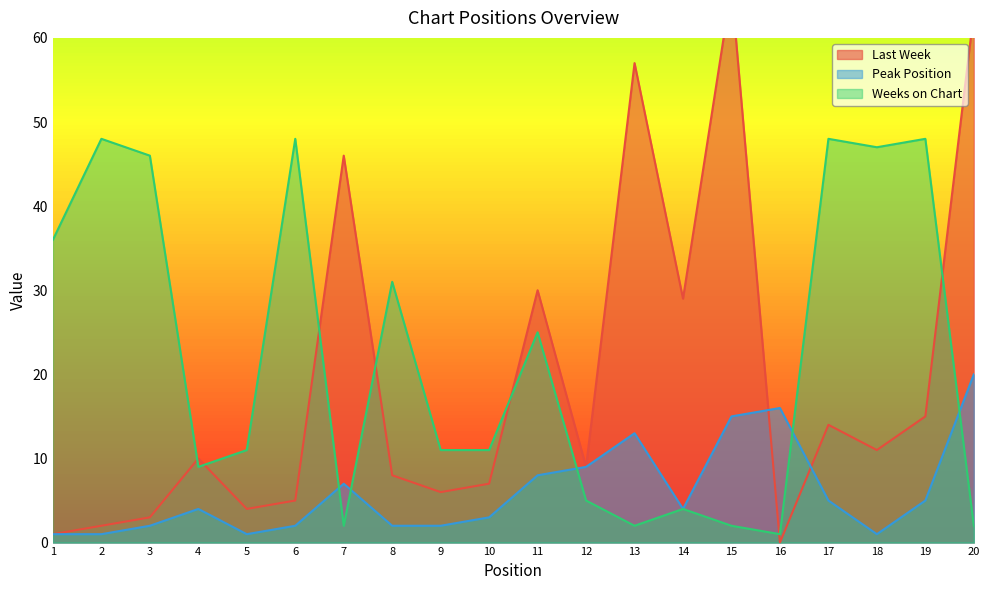

What is the difference between the maximum and minimum values in the Last Week series?

66